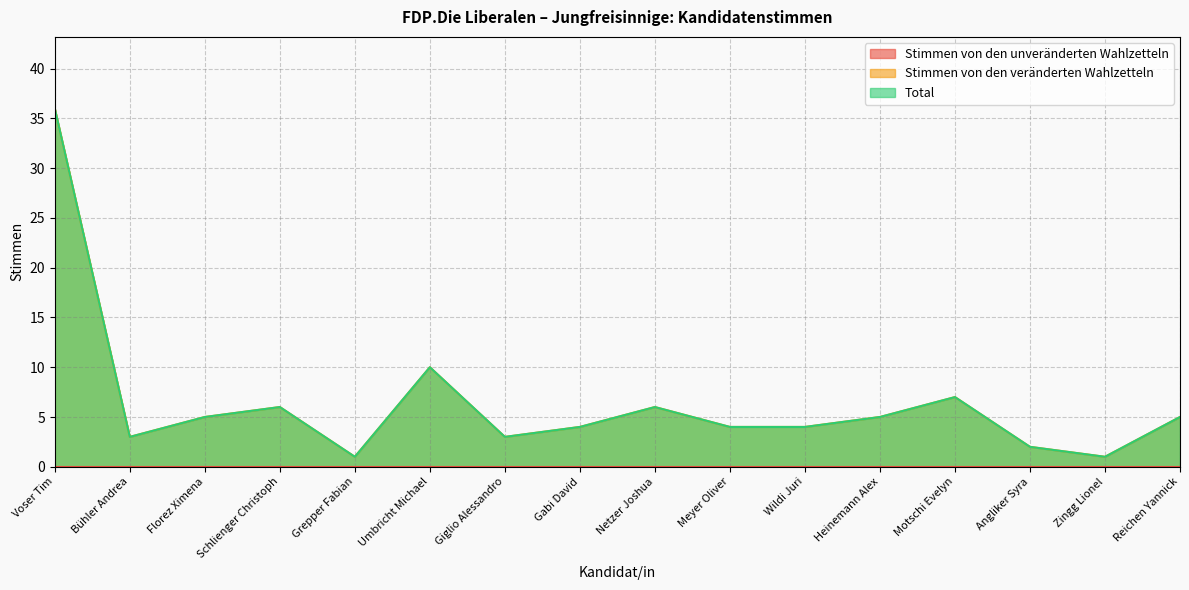

How many data points in Total are above 5?

5